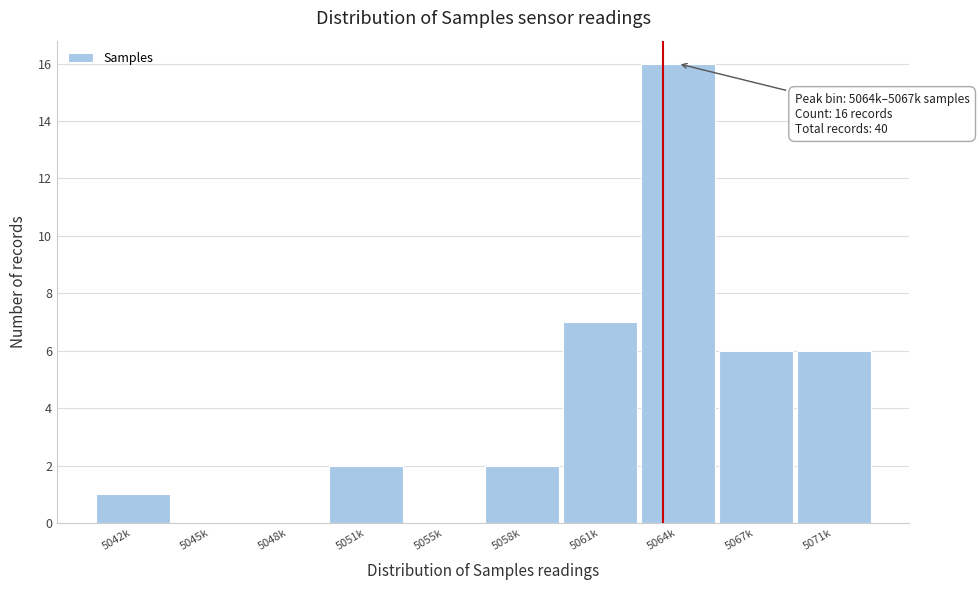

Reading left to right, list all the values displayed in this chart.

5042k=1	5045k=0	5048k=0	5051k=2	5055k=0	5058k=2	5061k=7	5064k=16	5067k=6	5071k=6